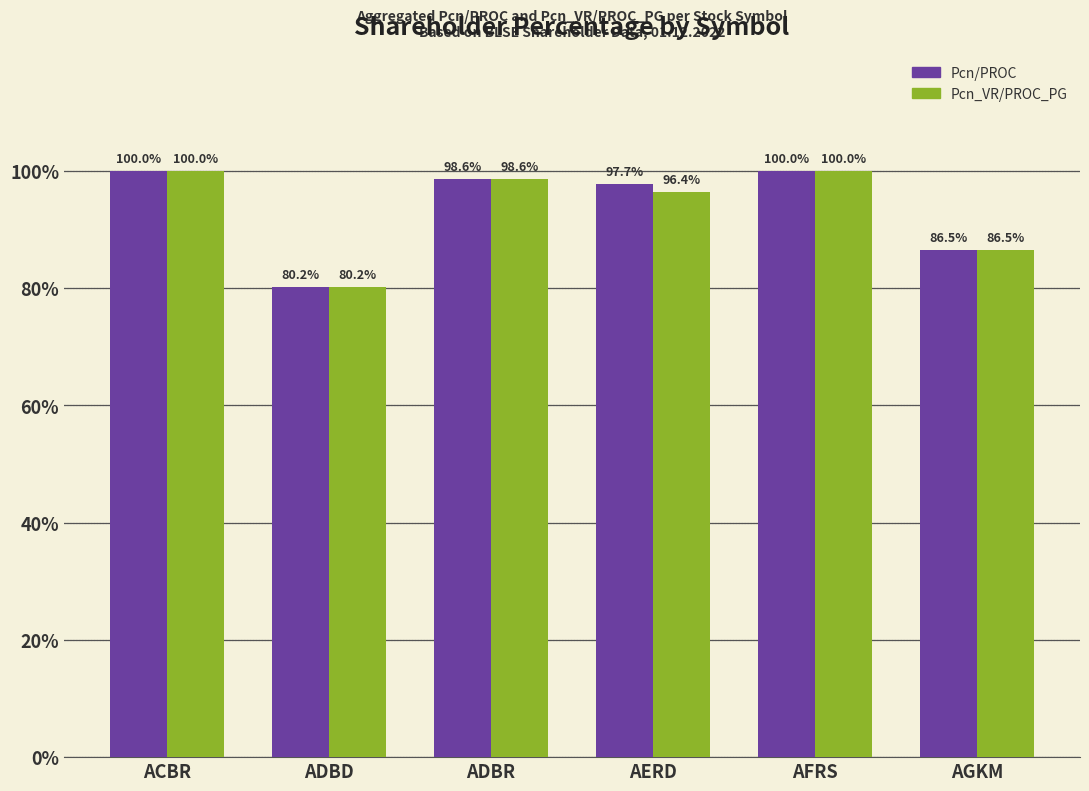

Which series changed the most between AERD and AFRS?

Pcn_VR/PROC_PG